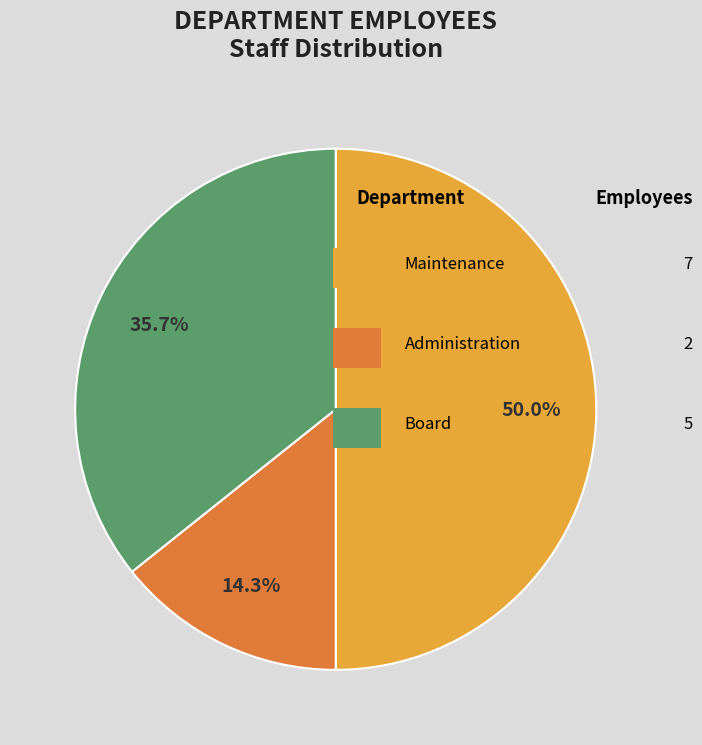

How much of the chart is everything except Board?

64.3%